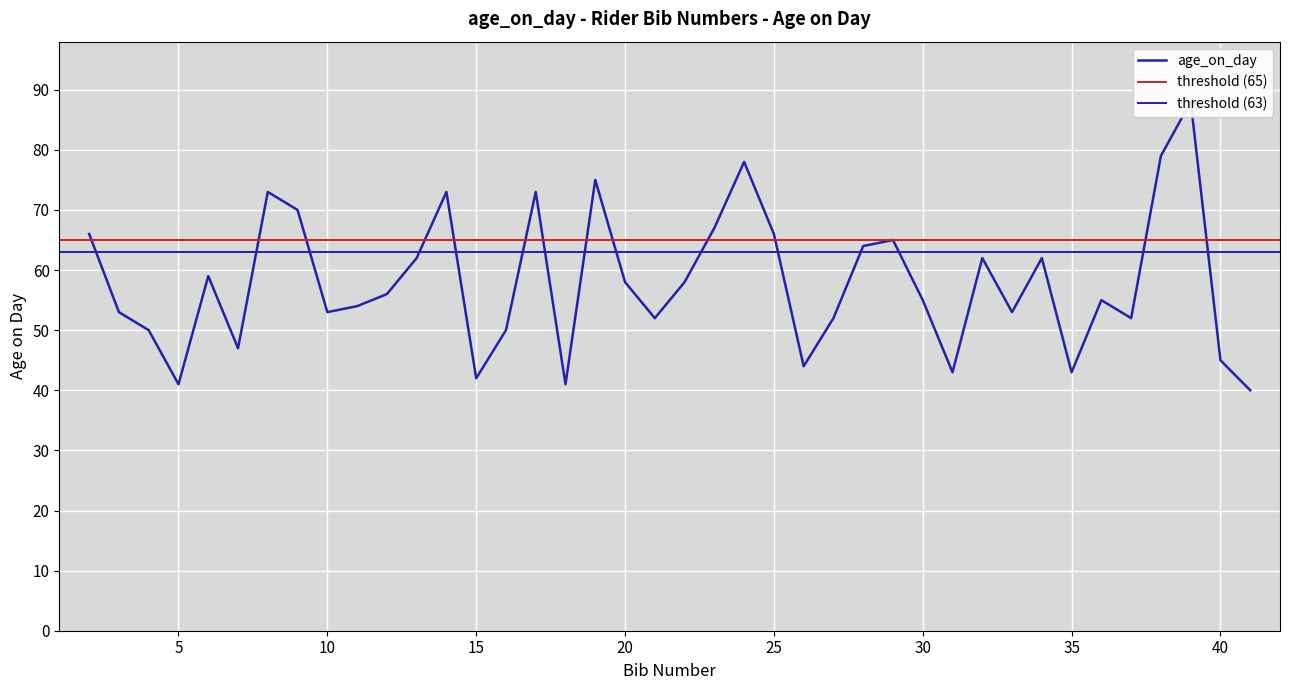

Reading right to left, extract all data points from this chart.

41=40	40=45	39=88	38=79	37=52	36=55	35=43	34=62	33=53	32=62	31=43	30=55	29=65	28=64	27=52	26=44	25=66	24=78	23=67	22=58	21=52	20=58	19=75	18=41	17=73	16=50	15=42	14=73	13=62	12=56	11=54	10=53	9=70	8=73	7=47	6=59	5=41	4=50	3=53	2=66